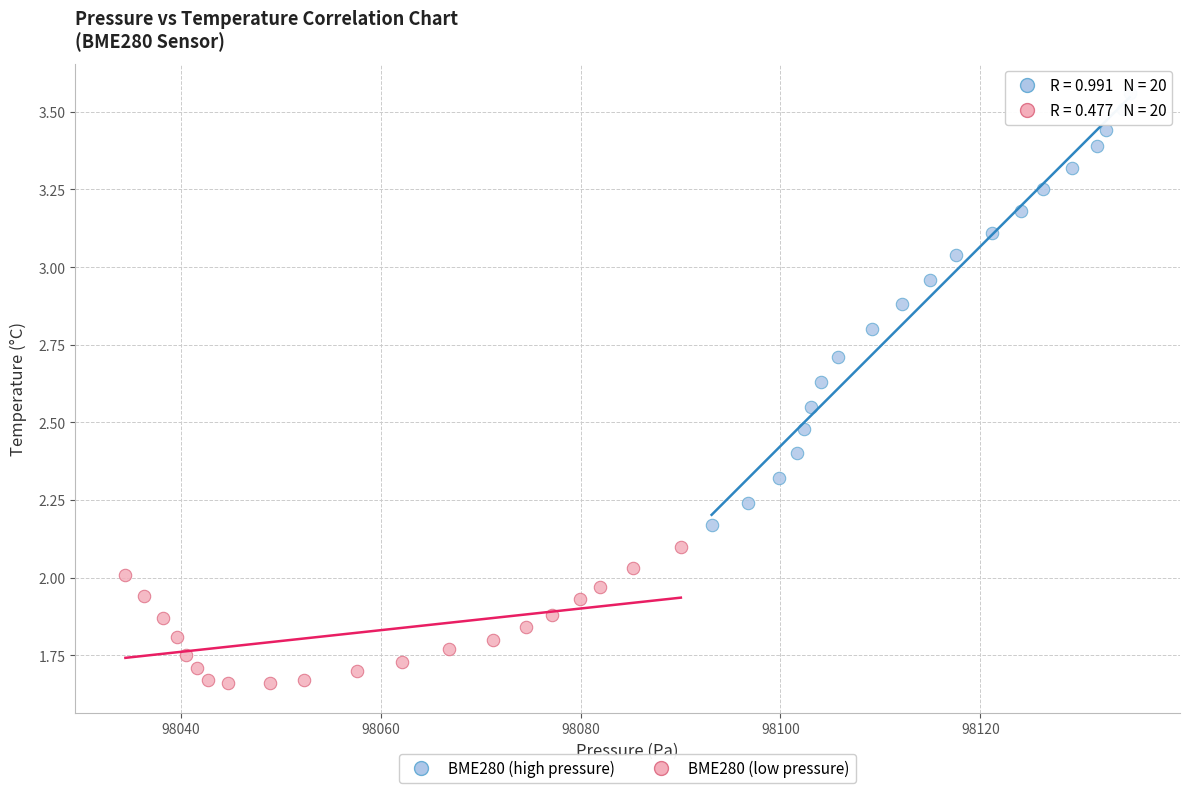

Which series has the widest spread of Y values?

BME280 (high pressure)